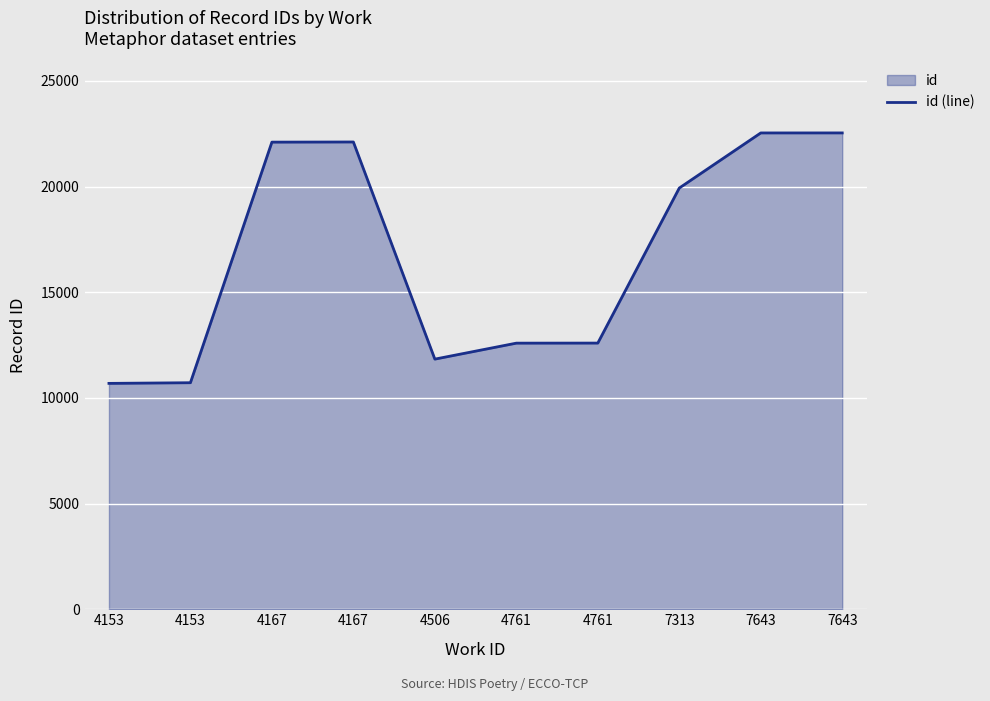

How many interior local peaks (higher than both neighbors) does the data have?

1